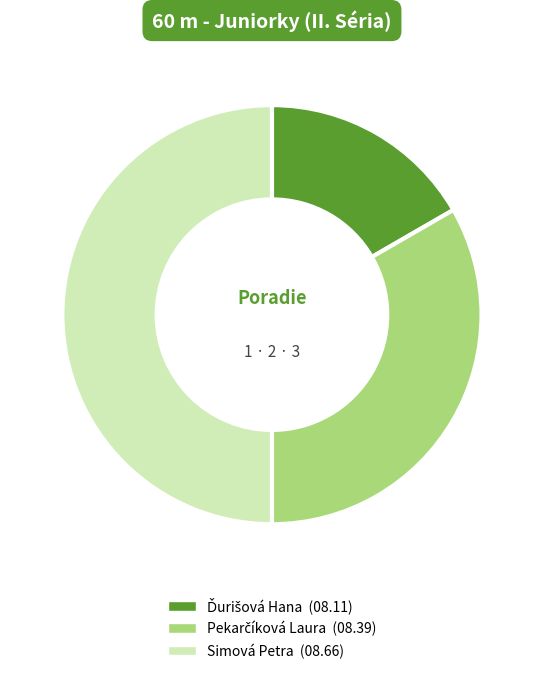

The Simová Petra slice represents 50% of the pie. True or false?

True